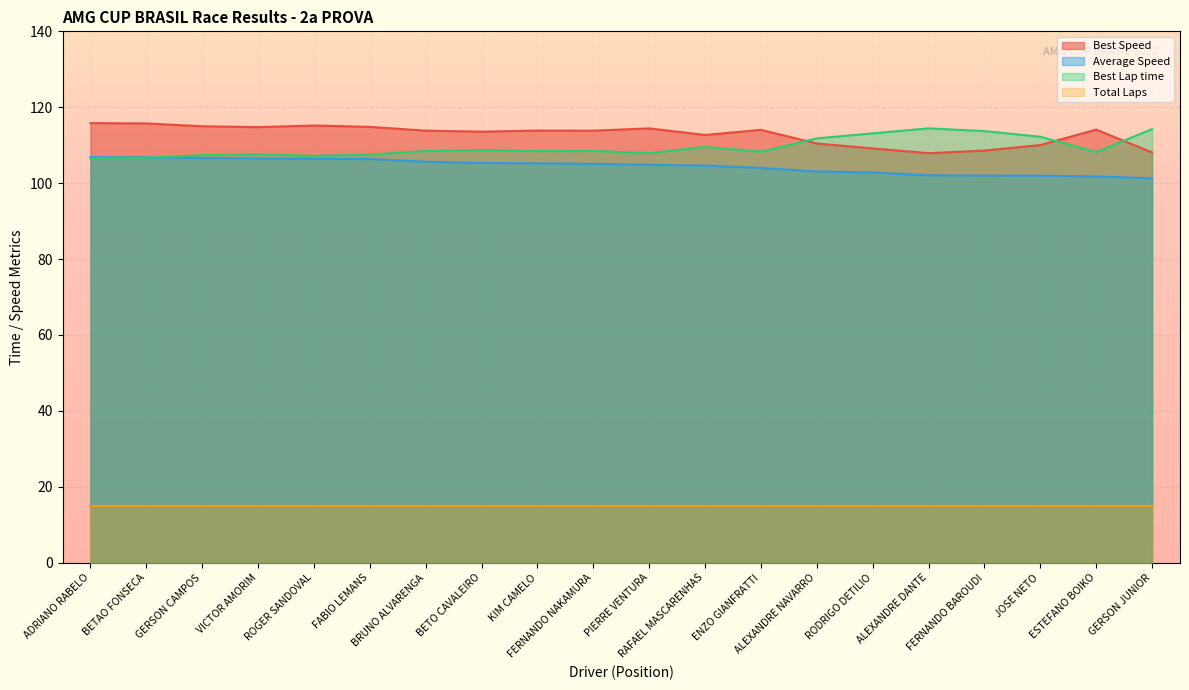

The Total Time series shows 102.8 at RODRIGO DETILIO. True or false?

True